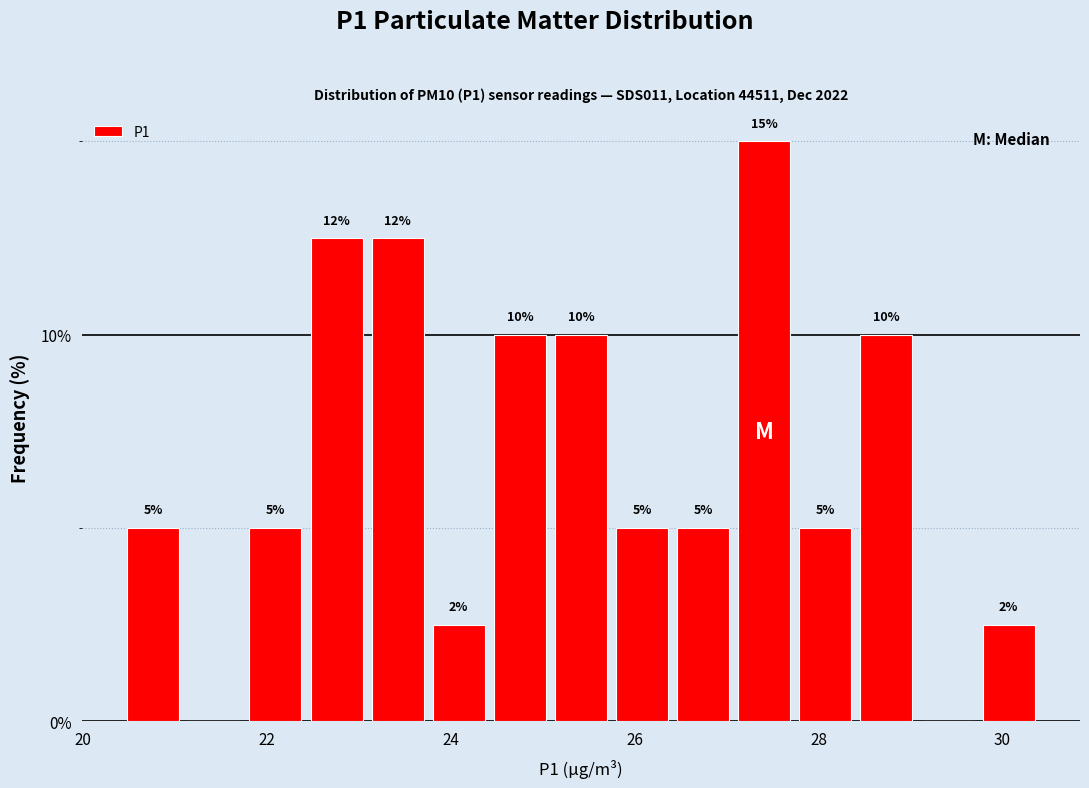

Around what value on the x-axis is the tallest bar? Give the approximate position of its centre, as read against the axis.

27.4